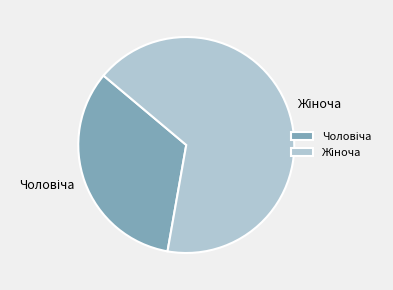

Is there a majority slice in this chart?

Yes